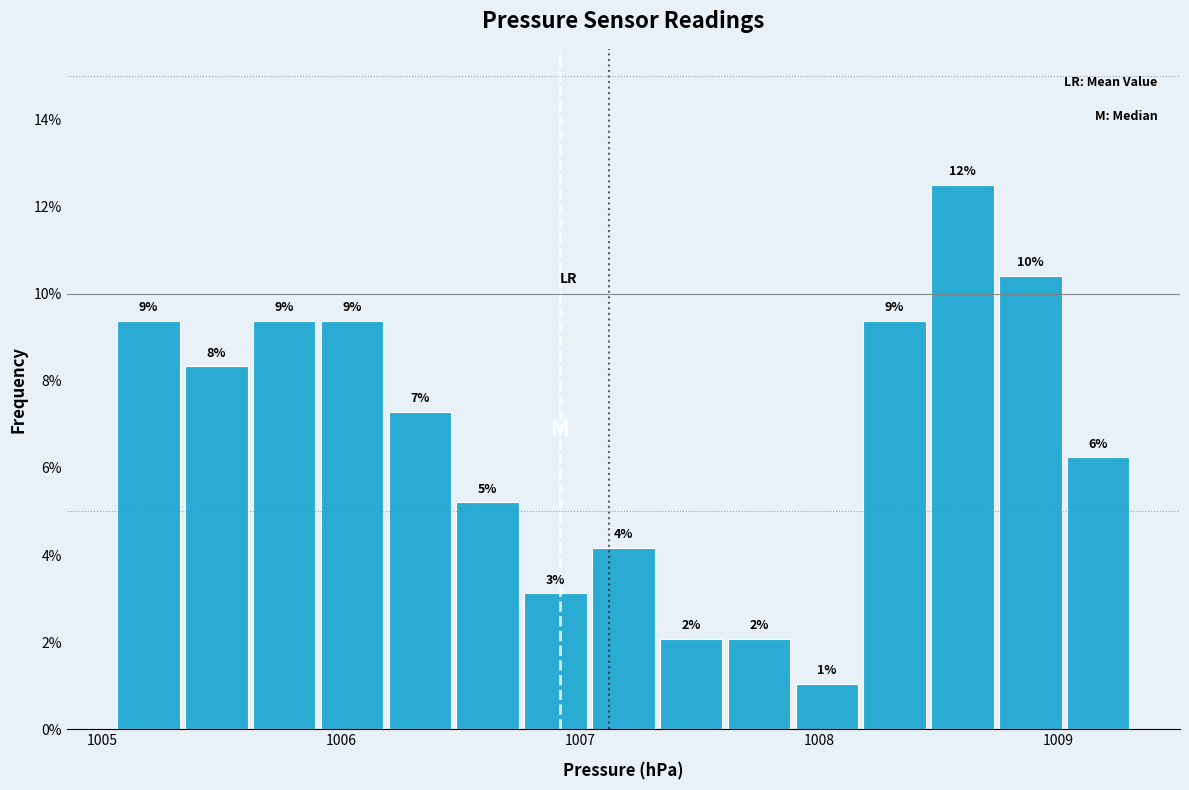

Read against the x-axis, roughly where is the centre of the tallest bar?

1008.6